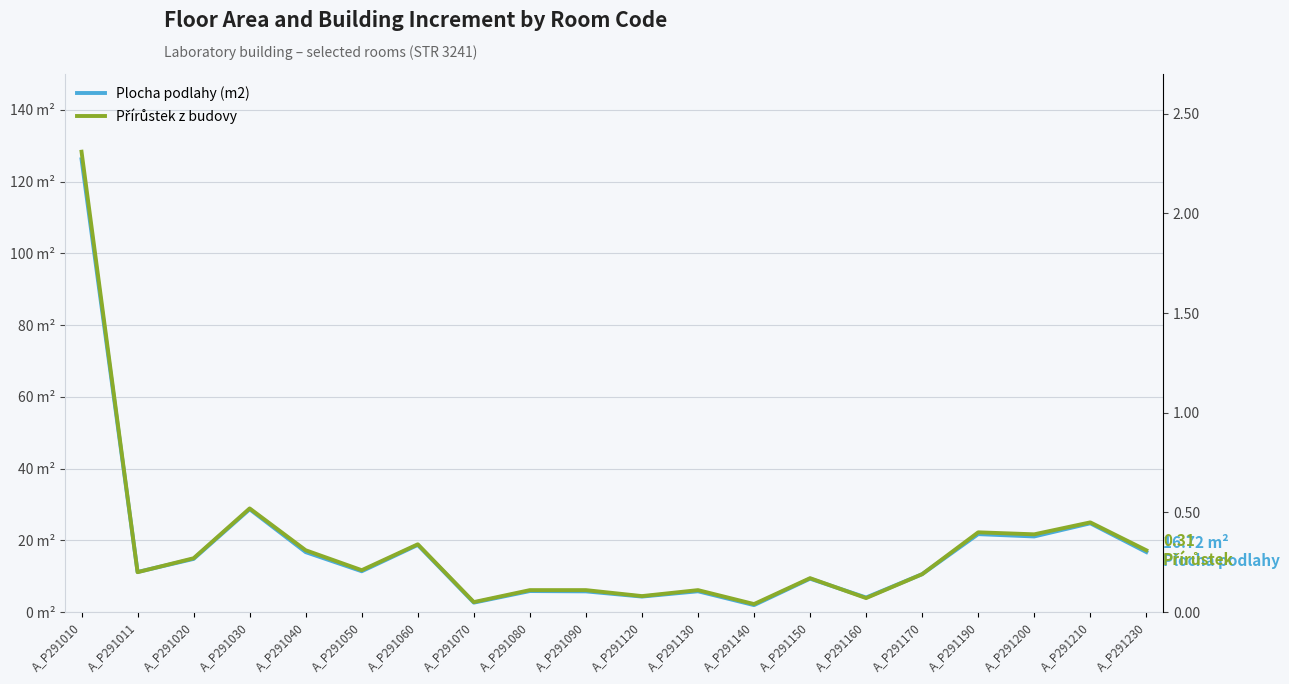

Between A_P291230 and A_P291090, which is larger?

A_P291230